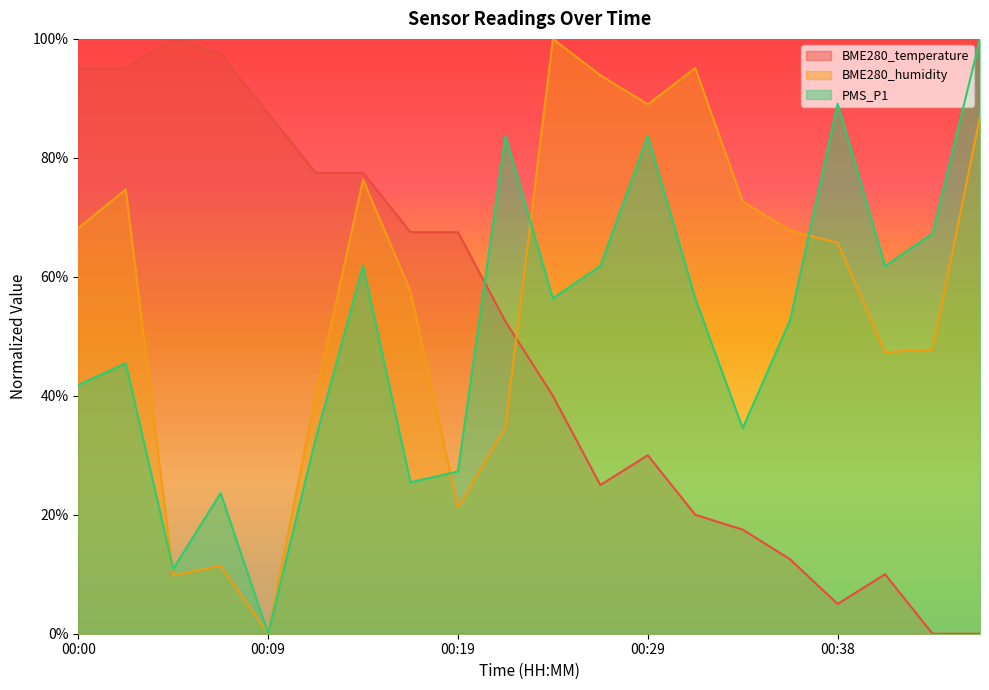

What is the difference between the highest and lowest values at 00:12?

44.8